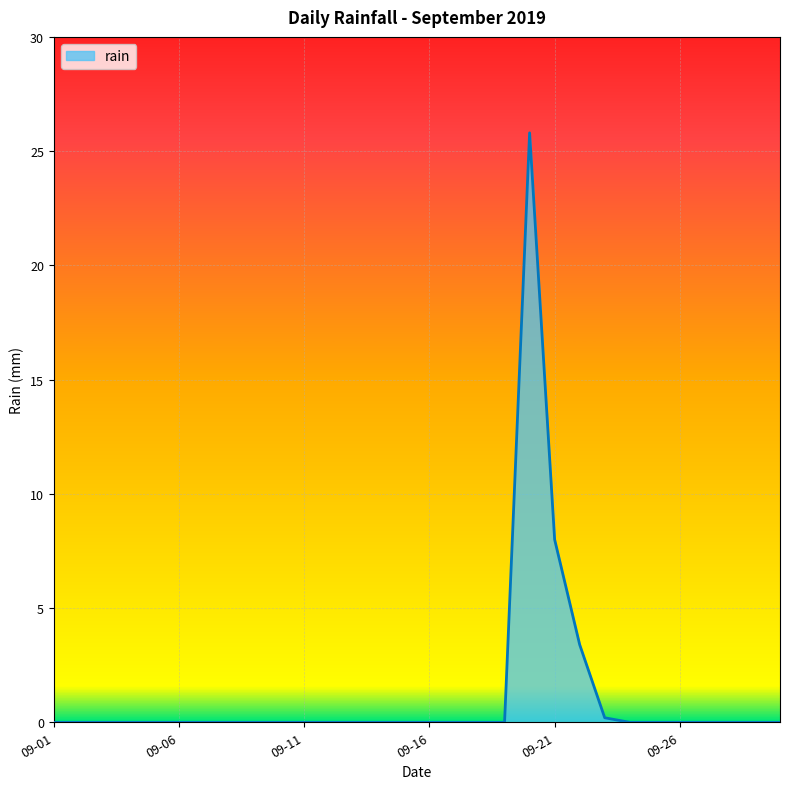

What is the difference between the maximum and minimum values?

25.8